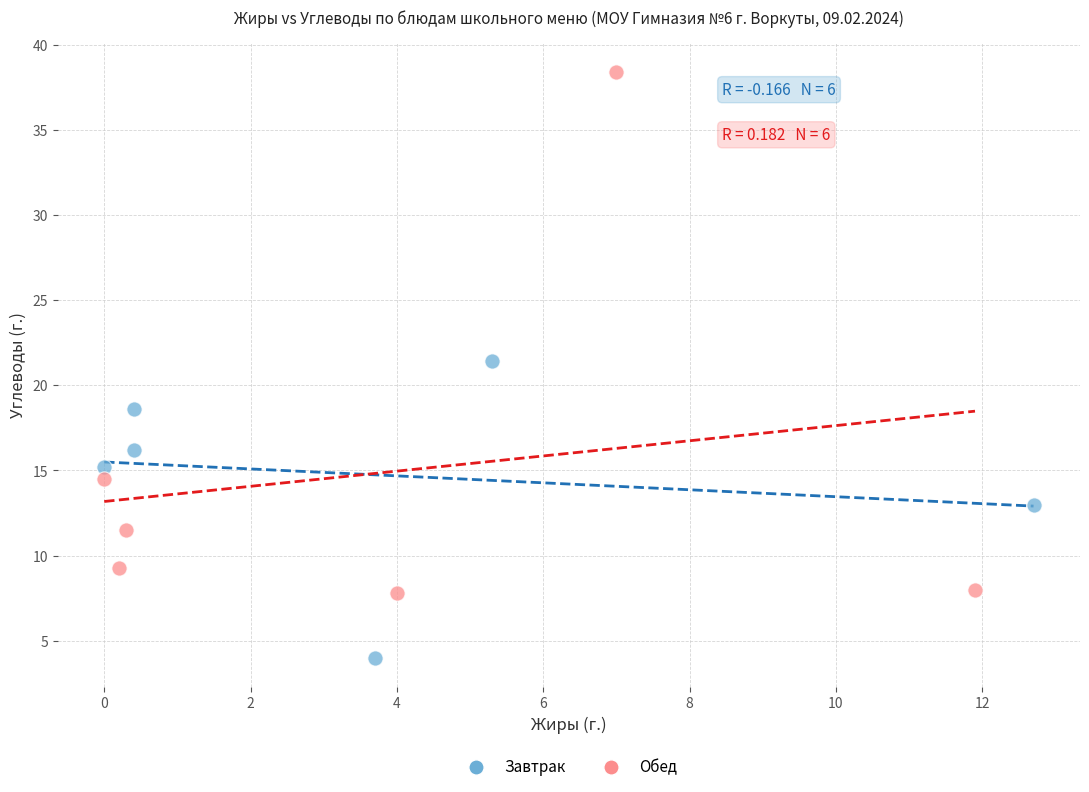

Which series contains the highest Y value?

Обед